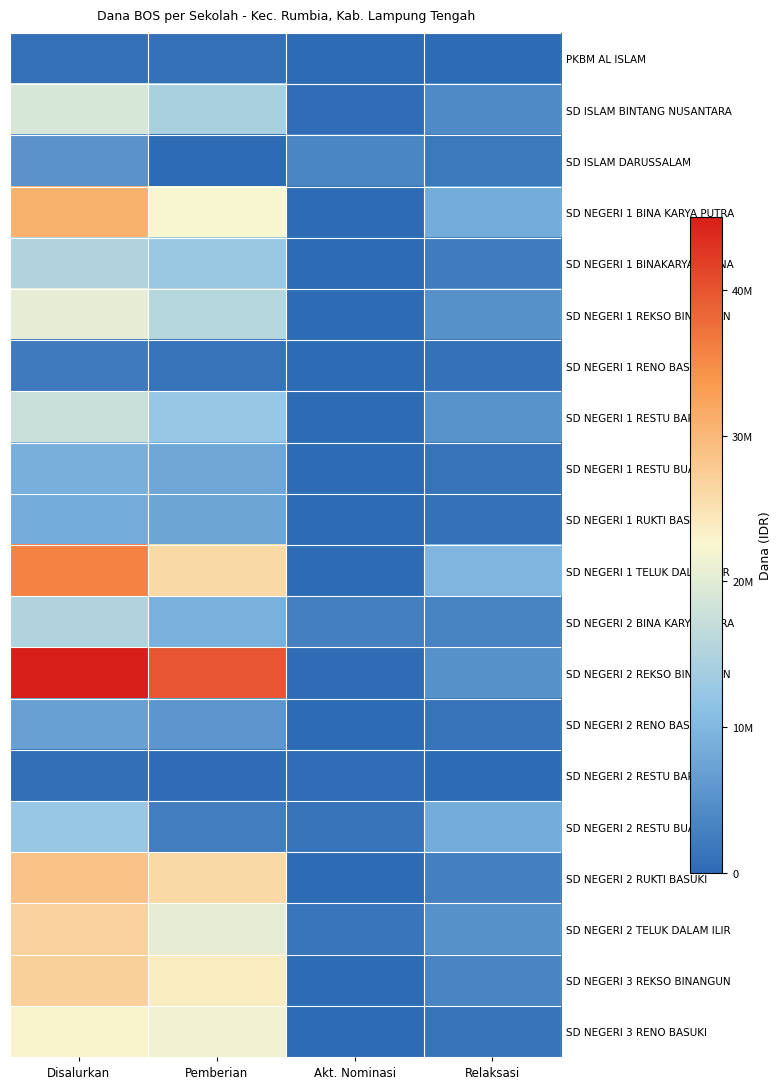

Count the number of categories in the chart.

4